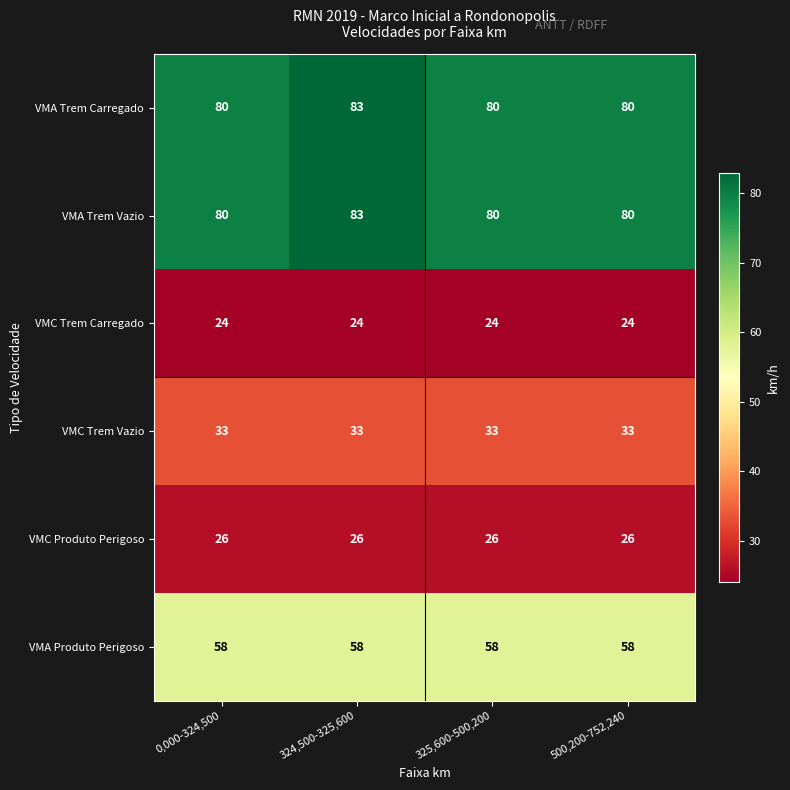

The VMC Produto Perigoso series shows 26 at 324,500-325,600. True or false?

True